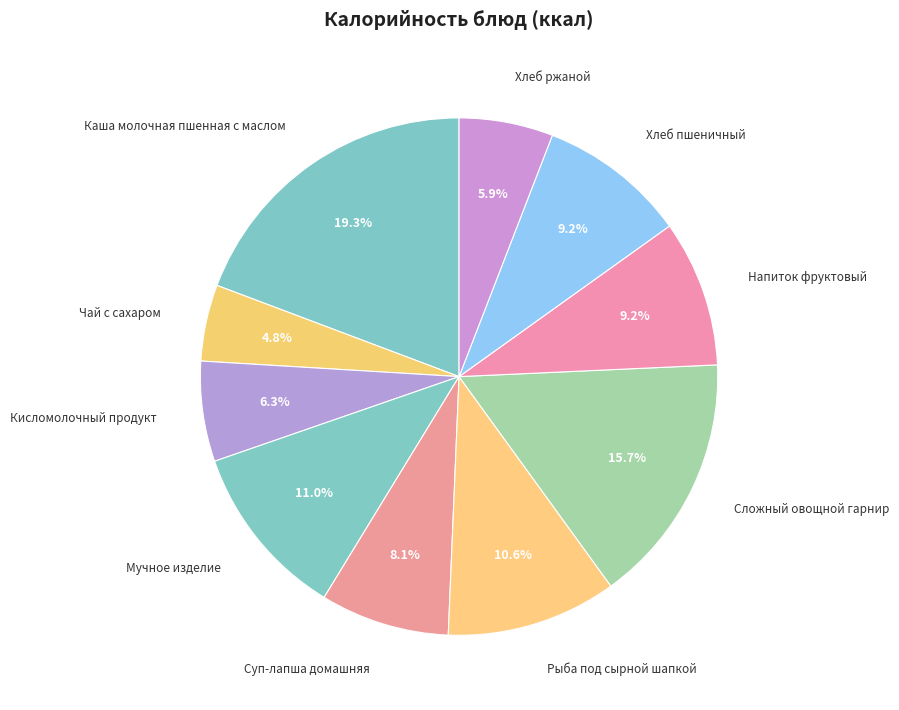

What is the ratio of the value at Кисломолочный продукт to the value at Мучное изделие?

0.6